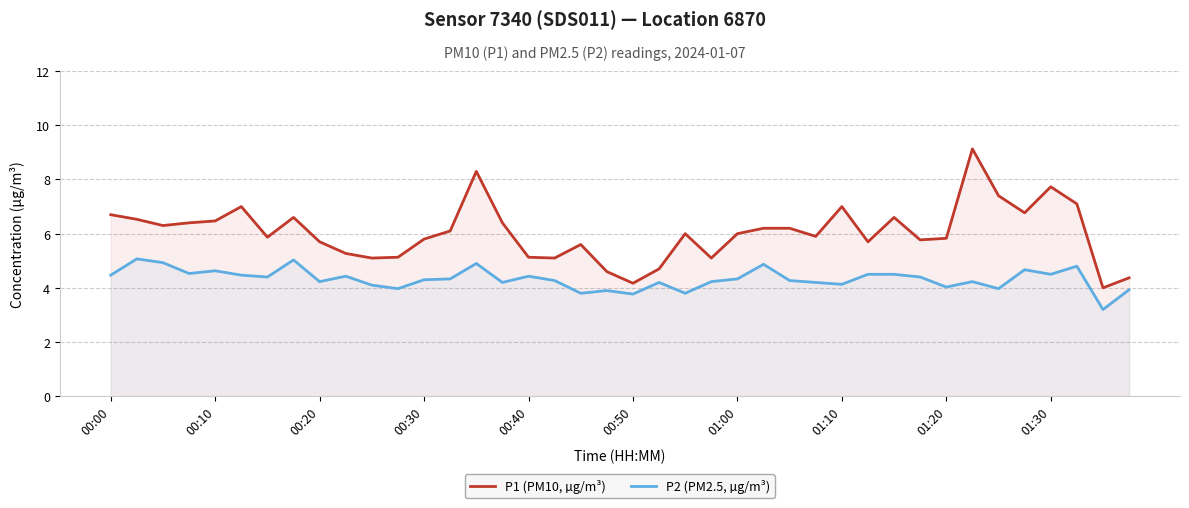

Is it true that P2 (PM2.5, µg/m³) equals 5.8 at 00:40?

False